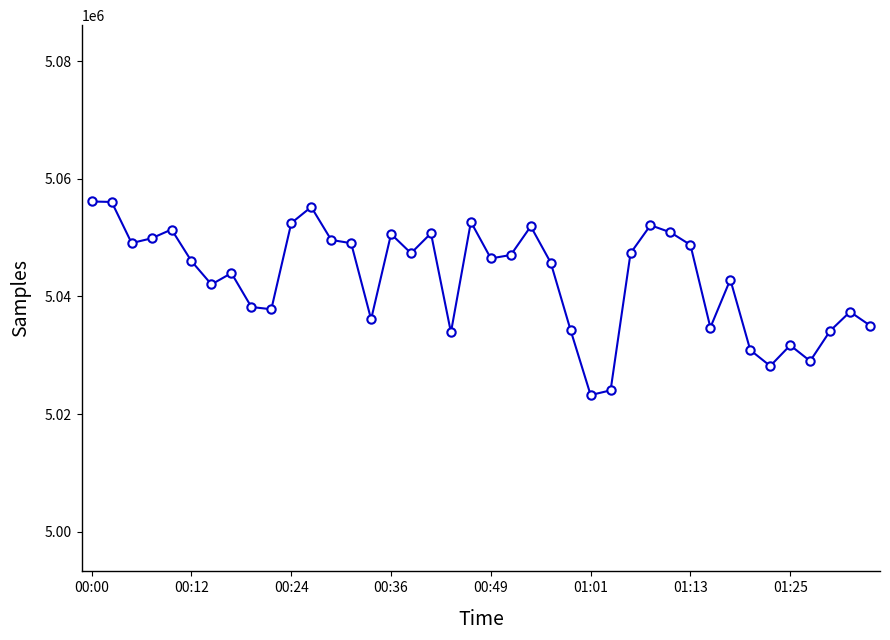

What is the sum of all values?

201724229